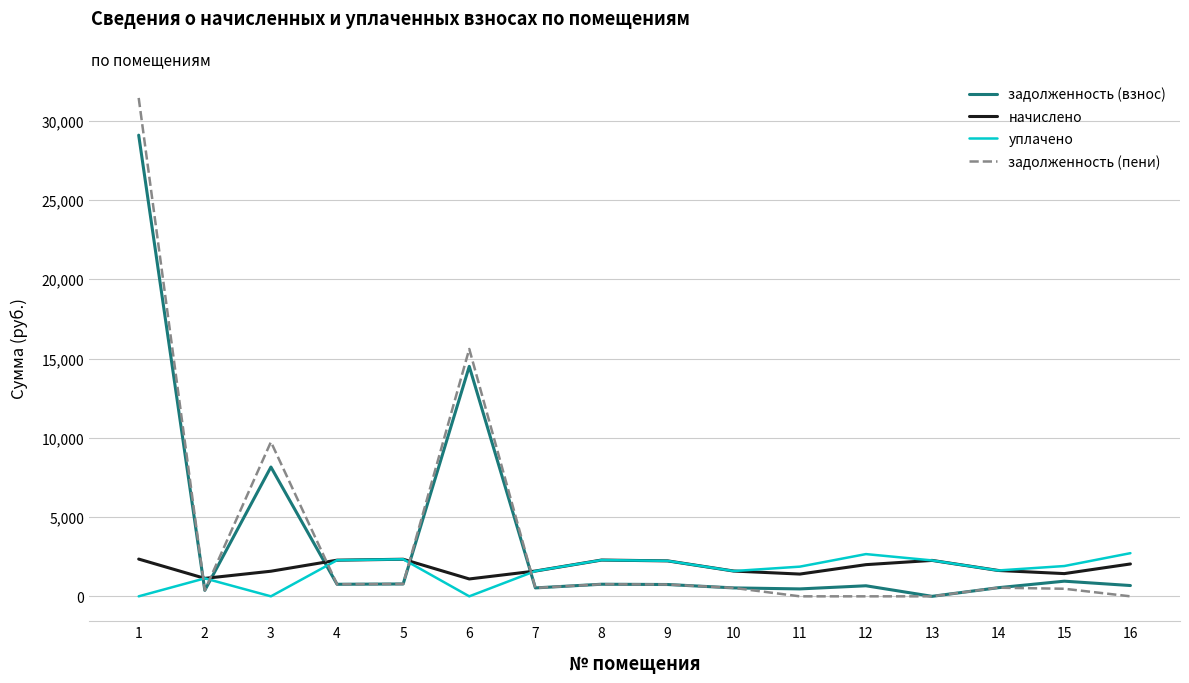

How many values in the начислено series are below 1997?

8